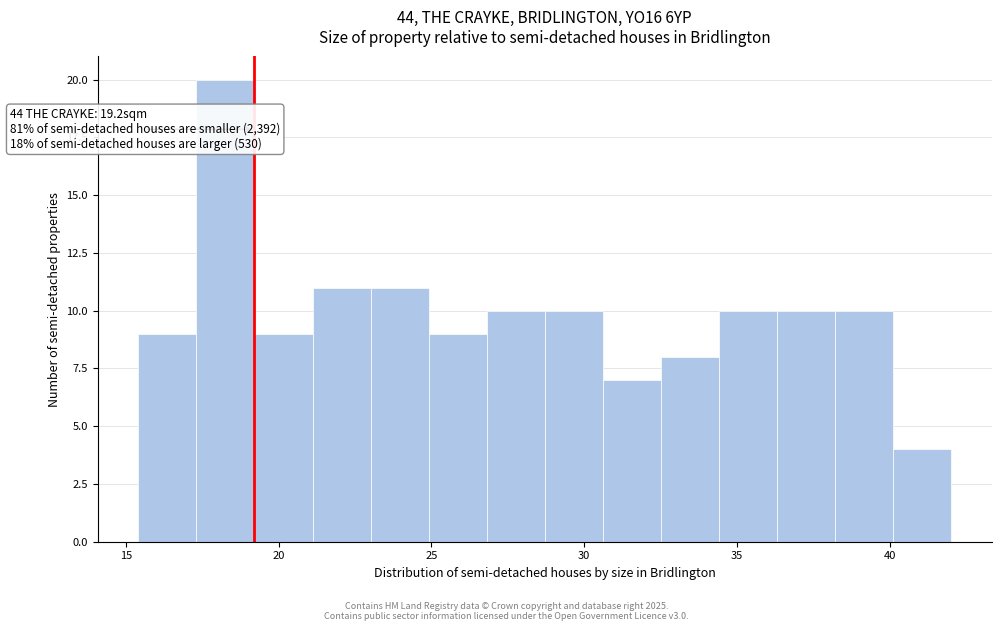

Around what value on the x-axis is the tallest bar? Give the approximate position of its centre, as read against the axis.

18.5